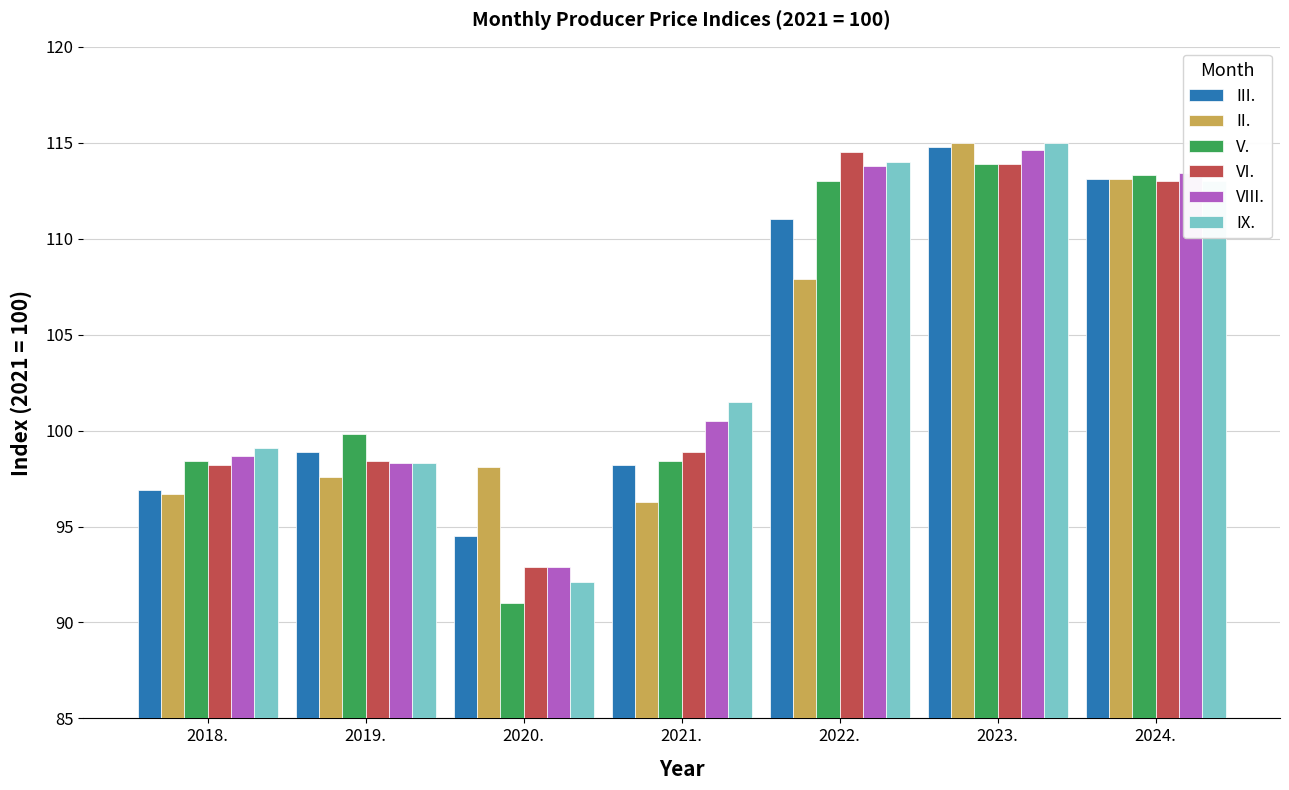

At which label is II. closest to 105?

2022.